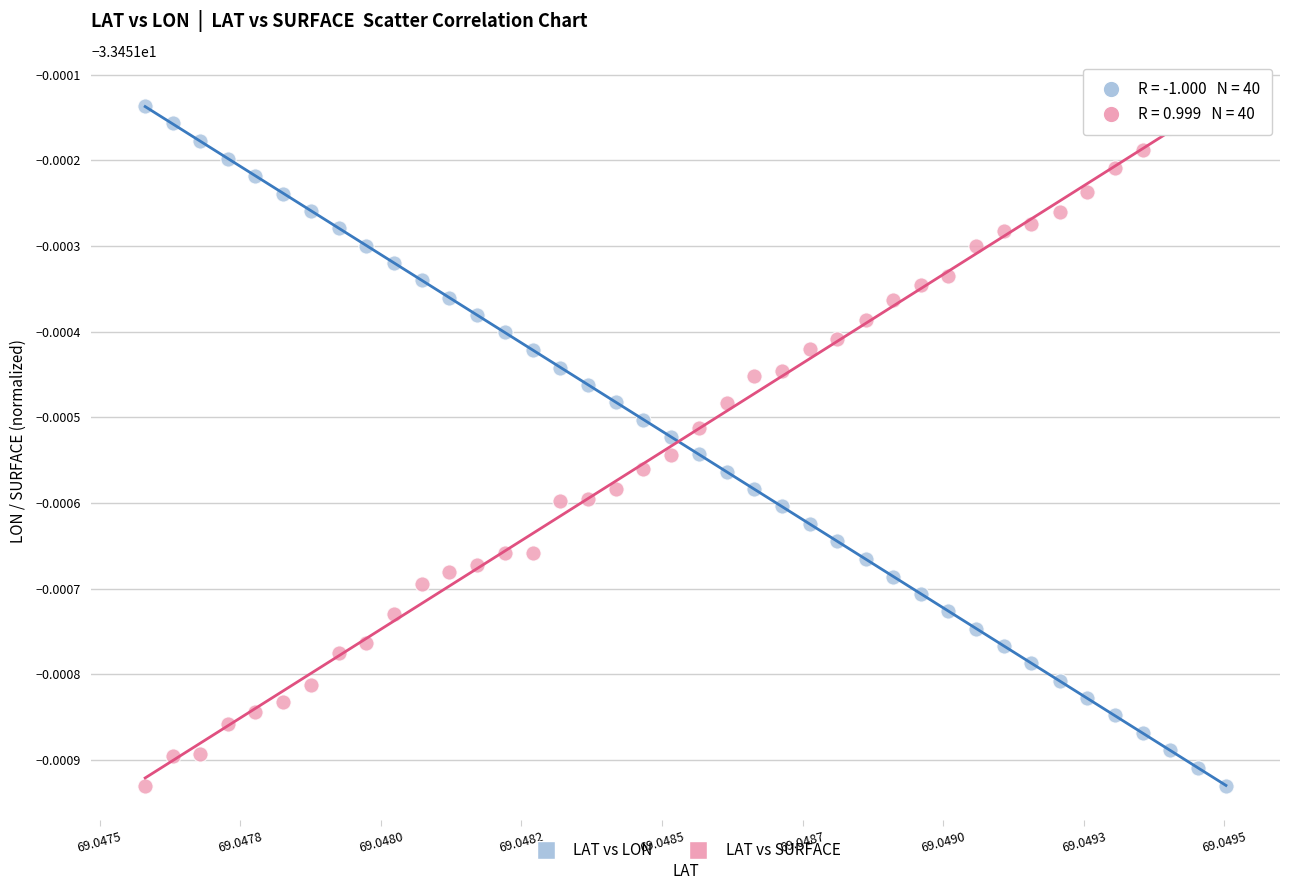

What are all the series names shown in the legend?

LAT vs LON, LAT vs SURFACE